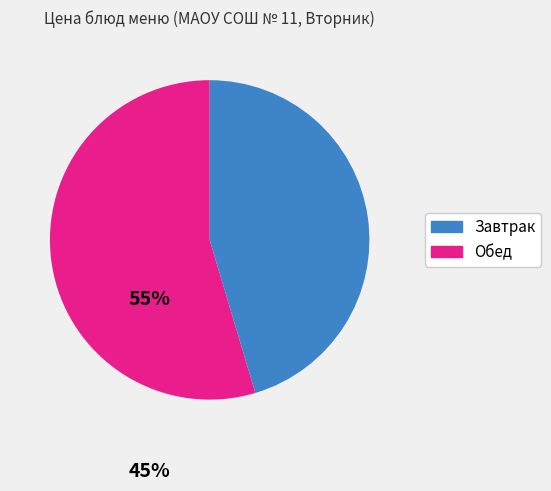

Which category has the smallest portion of the pie?

Обед